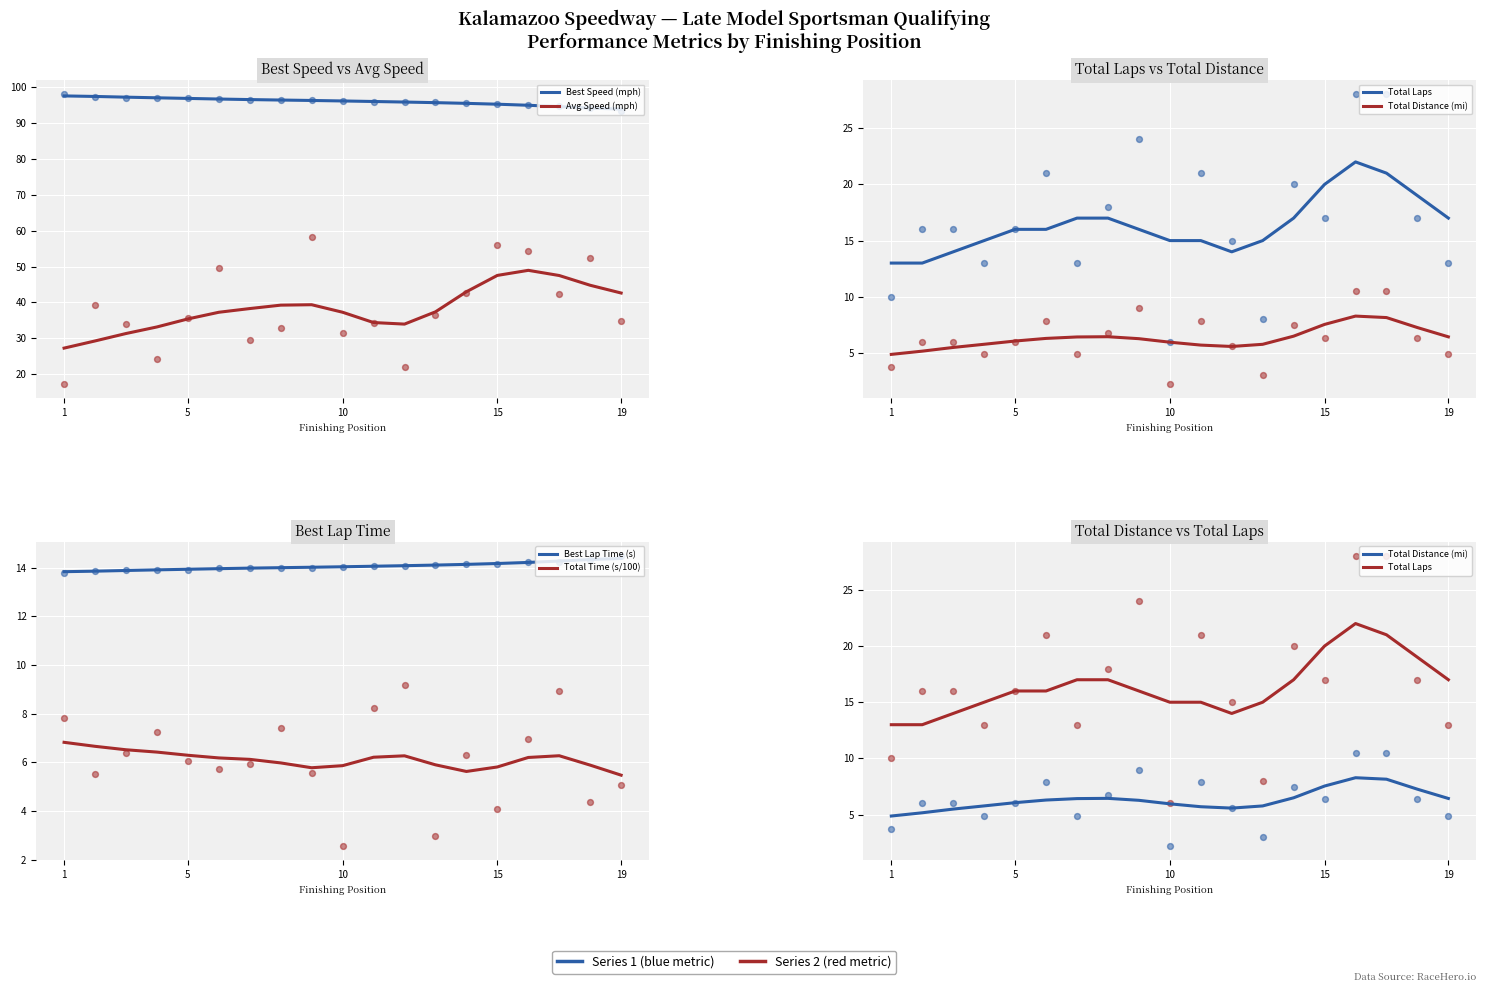

What are all the series names shown in the legend?

Best Speed (mph), Avg Speed (mph), Total Laps, Total Distance (mi), Best Lap Time (s), Total Time (s/100)